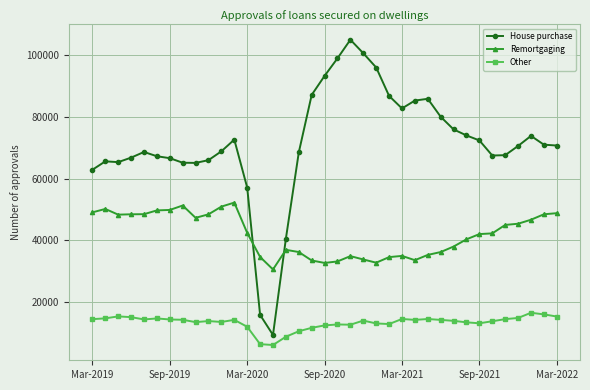

True or false: Remortgaging has more than 0 points higher than both neighbors.

True